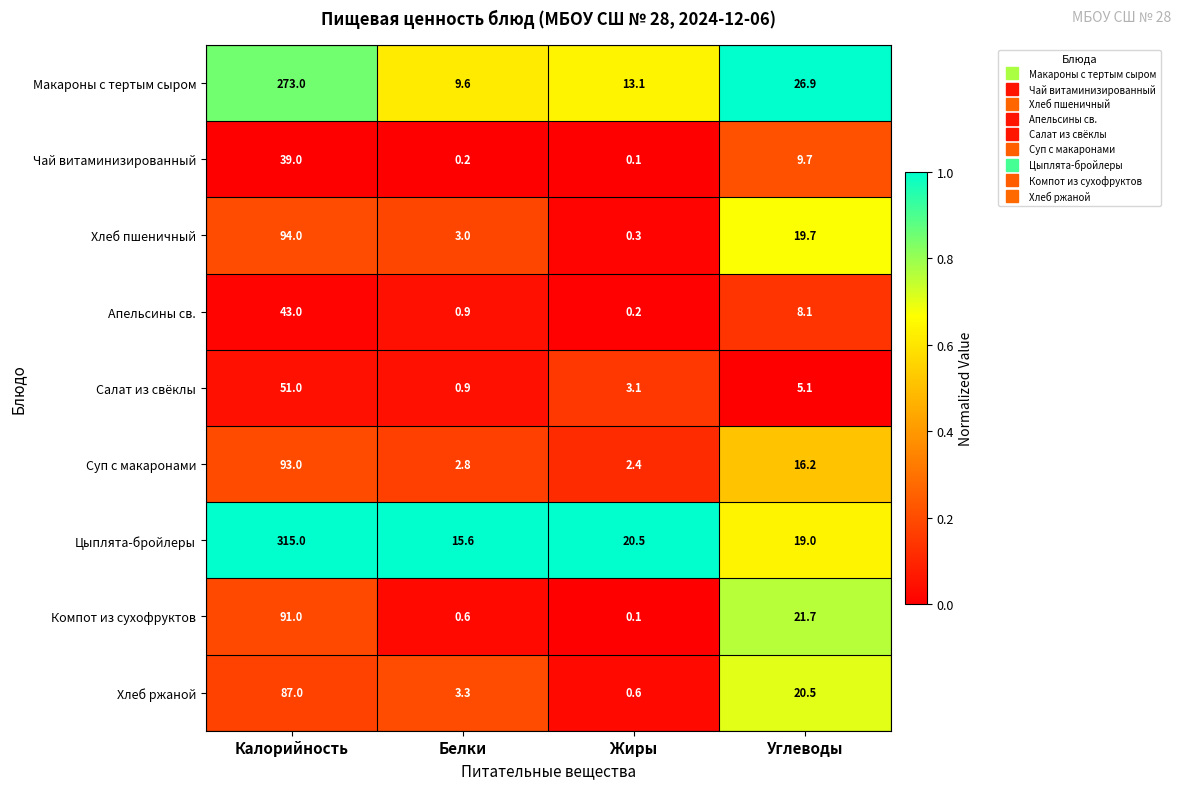

Which series has the largest total across all categories?

Цыплята-бройлеры